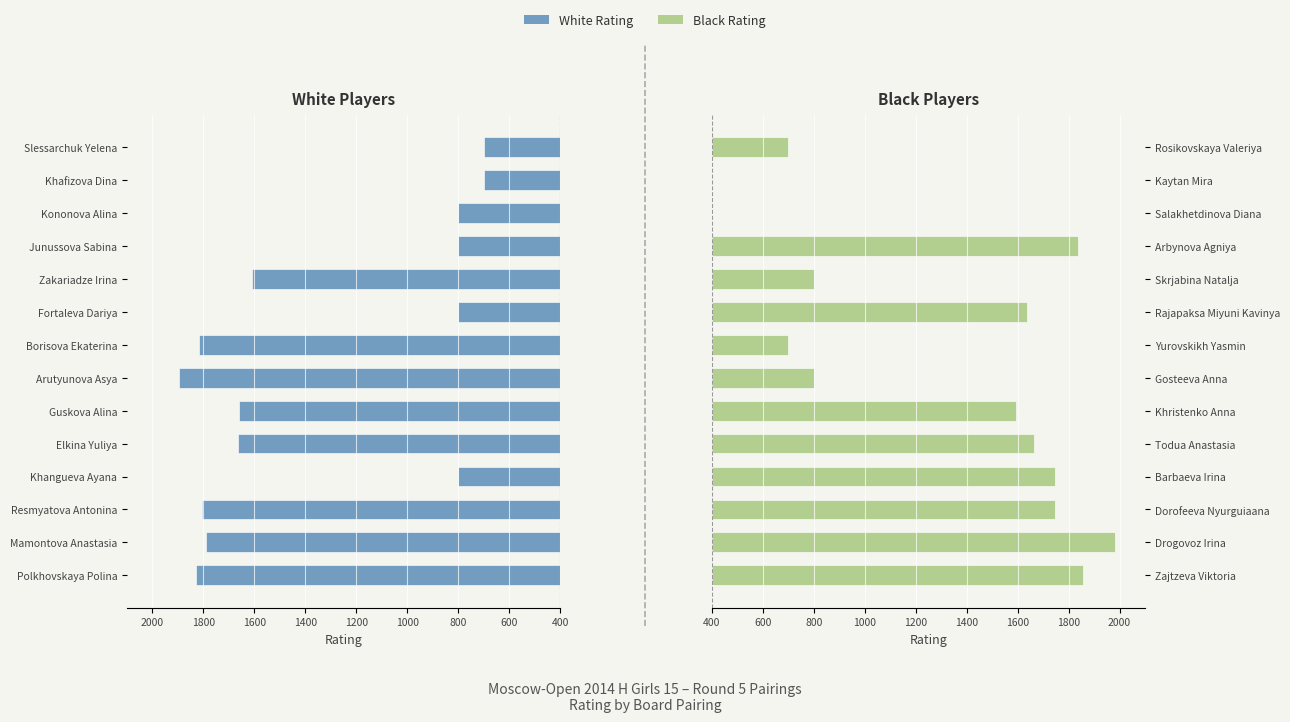

Reading left to right, list all the values displayed in this chart.

White Rating: 1828	1790	1807	800	1663	1661	1894	1818	800	1611	800	800	700	700
Black Rating: 1857	1981	1746	1746	1665	1595	800	700	1635	800	1837	0	0	700